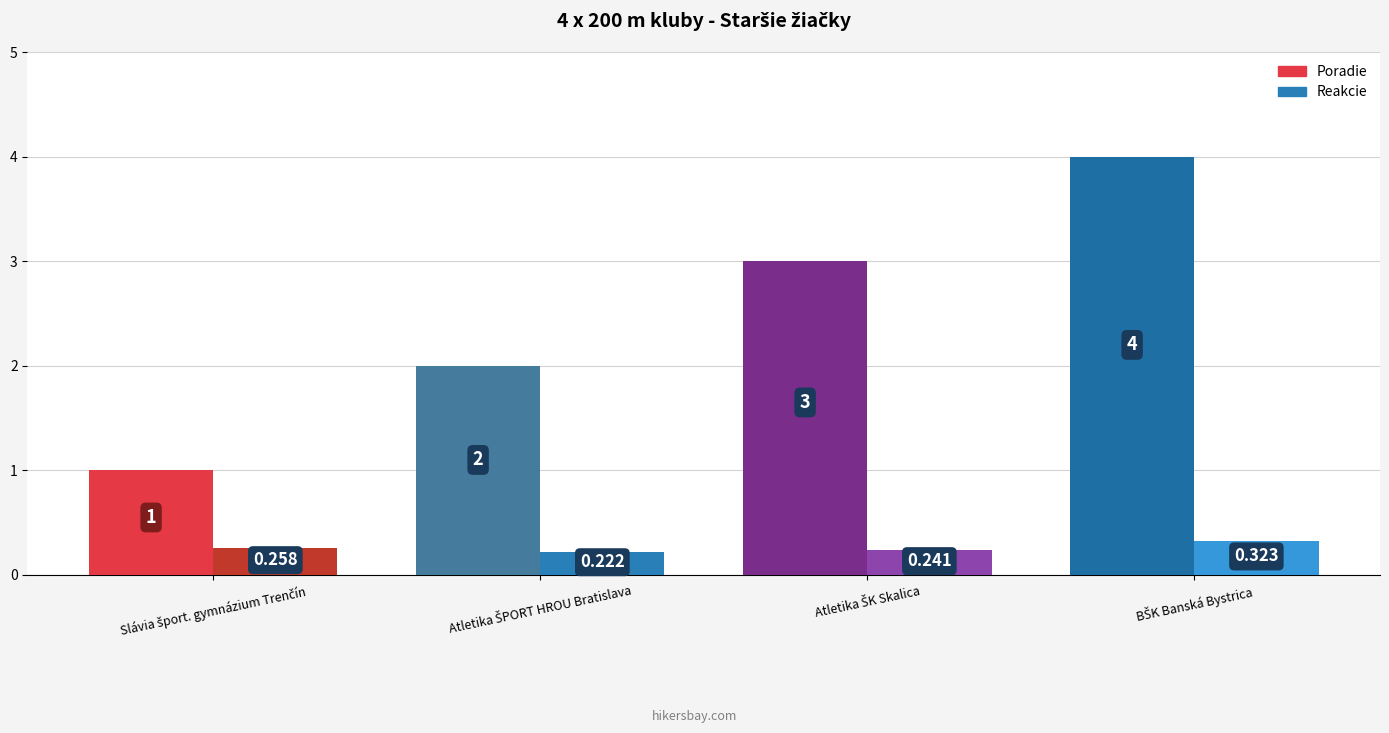

List the series in order of their peak value, highest first.

Poradie, Reakcie